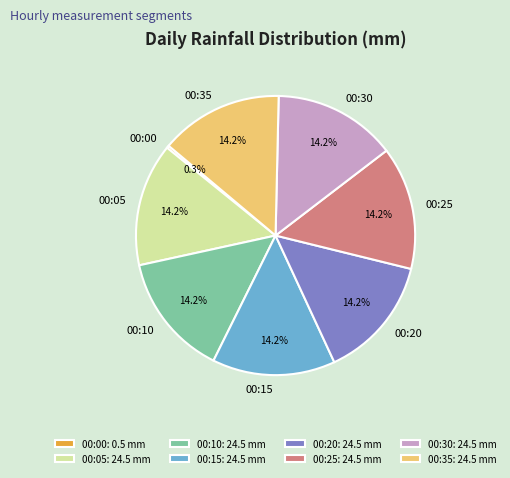

Does 00:30: 24.5 mm account for over 50% of the chart?

No